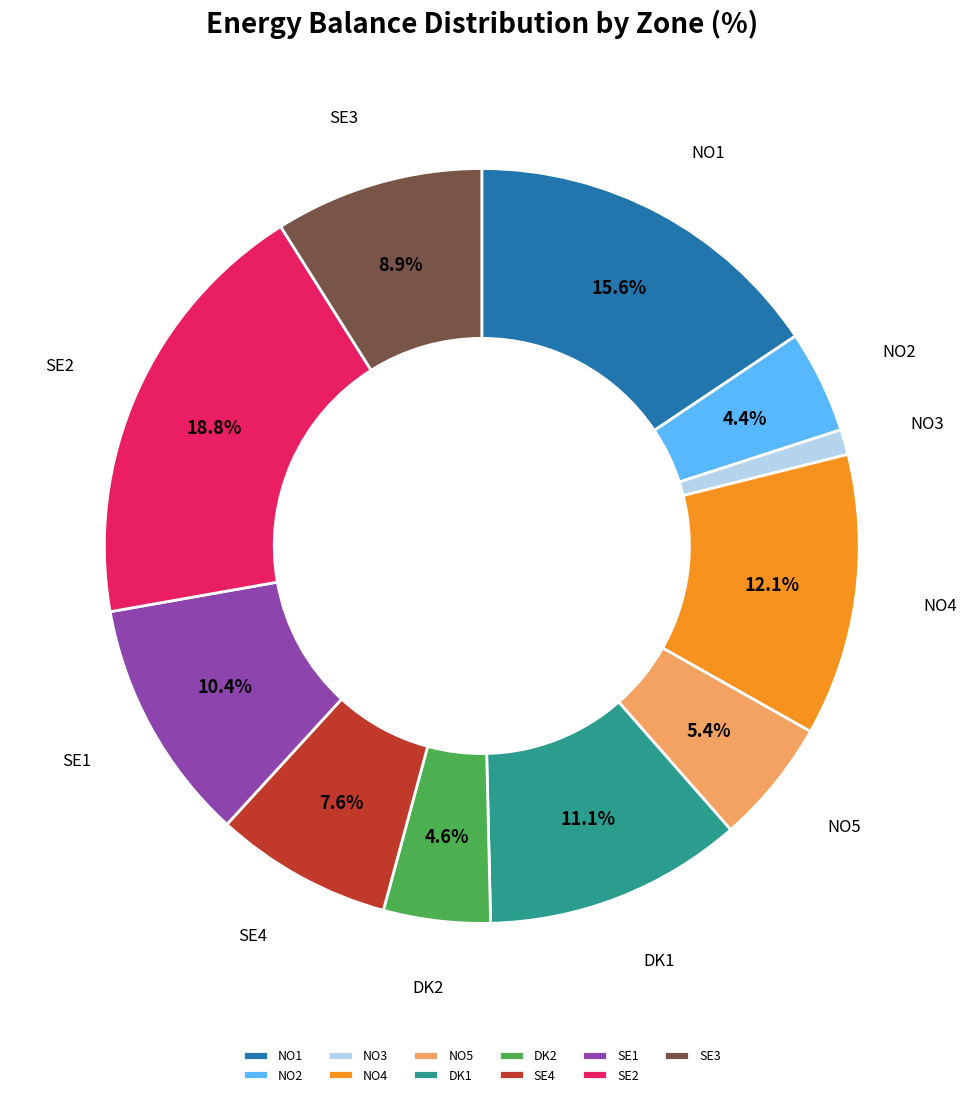

To the nearest percent, what is the difference between the DK1 and SE2 slice percentages?

8%